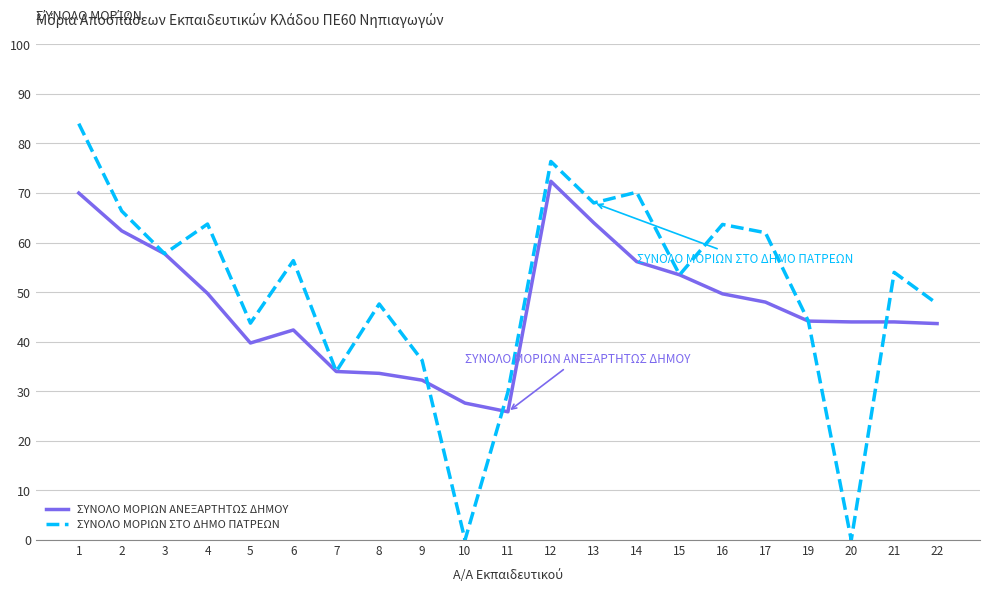

Which category has the lowest value in the ΣΥΝΟΛΟ ΜΟΡΙΩΝ ΑΝΕΞΑΡΤΗΤΩΣ ΔΗΜΟΥ series?

11